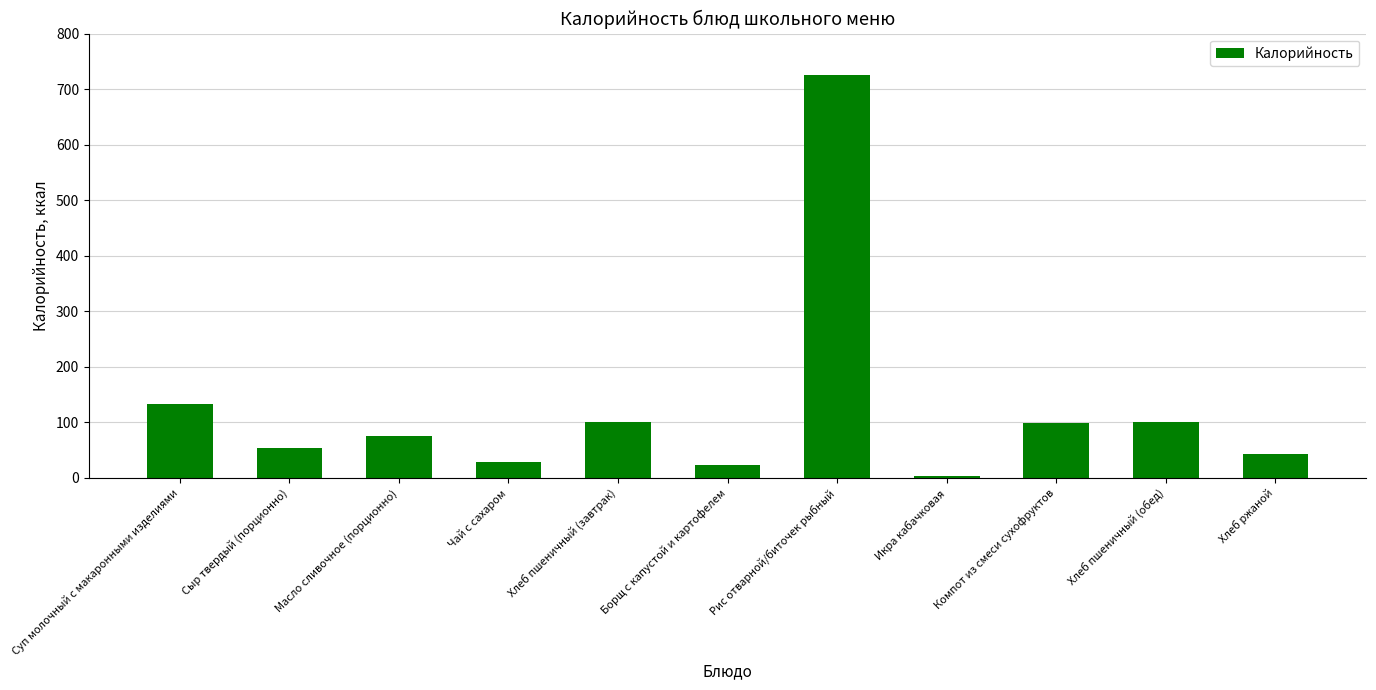

What is the label of the 4th bar from the left?

Чай с сахаром